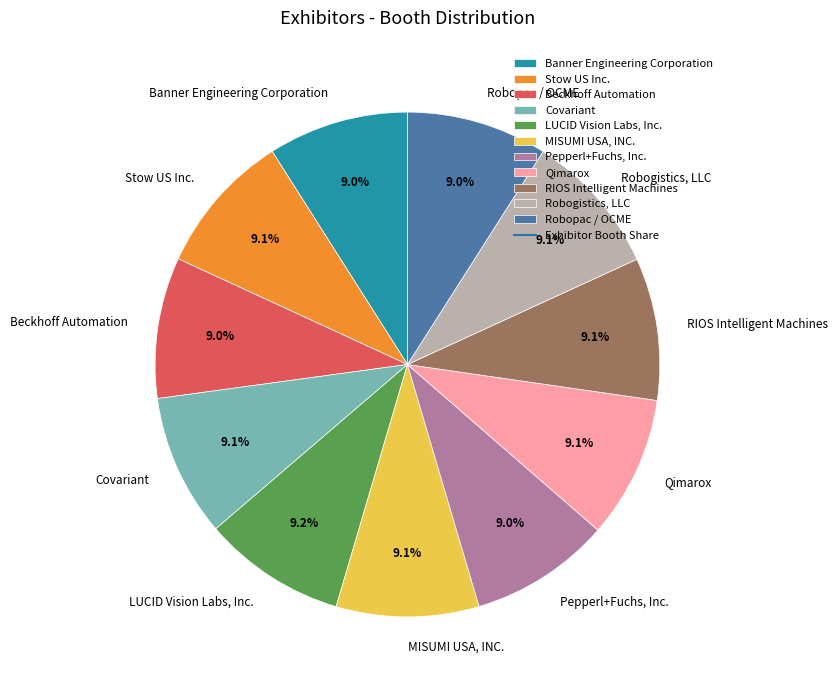

How many segments does this pie chart have?

11